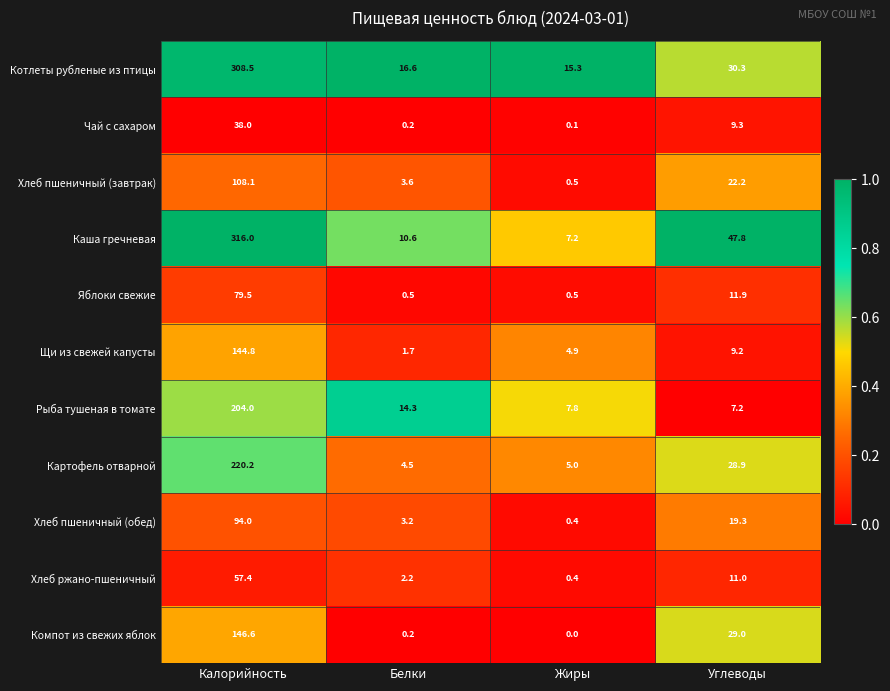

What is the difference between the second highest and minimum values in the Яблоки свежие series?

11.4